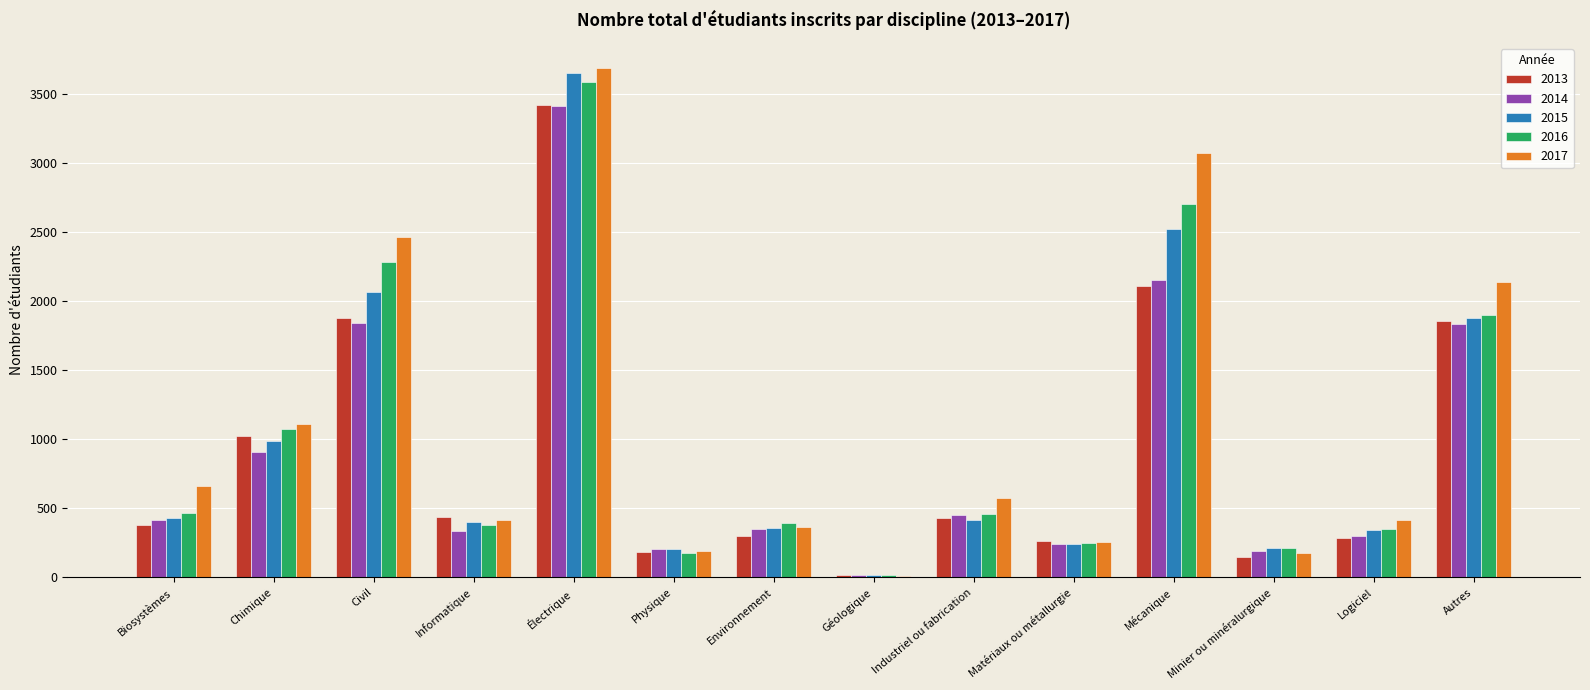

What are all the series names shown in the legend?

2013, 2014, 2015, 2016, 2017